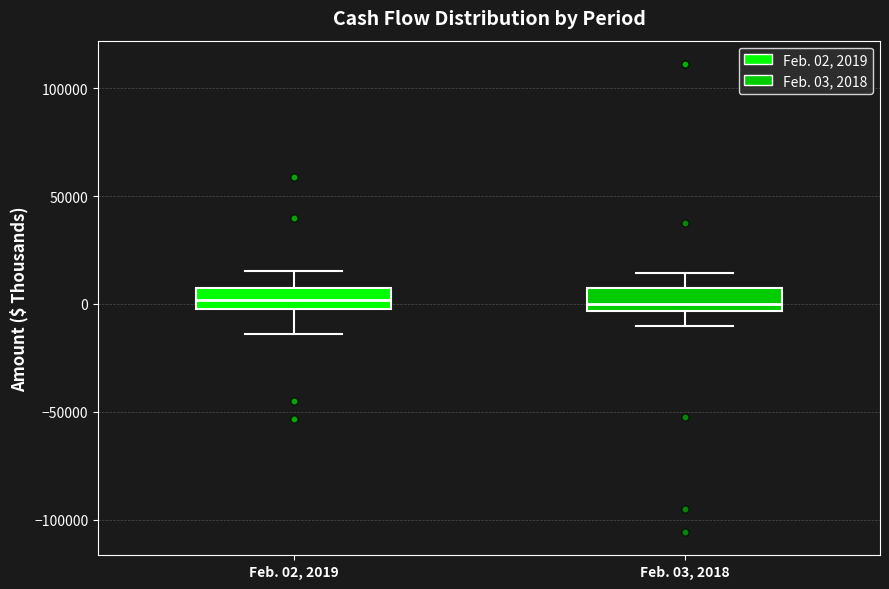

Where does the lower whisker of the box for Feb. 03, 2018 end on the y-axis? The values are not printed on the chart, so give them approximately, as read against the axis.

-10000